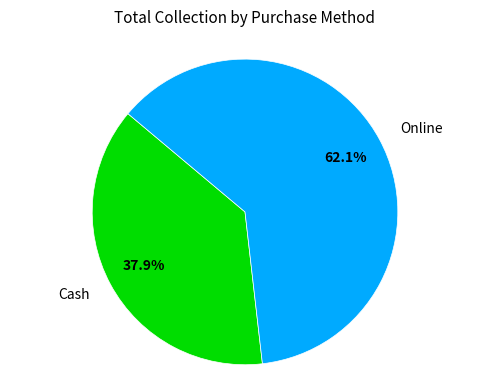

What is the majority slice?

Online